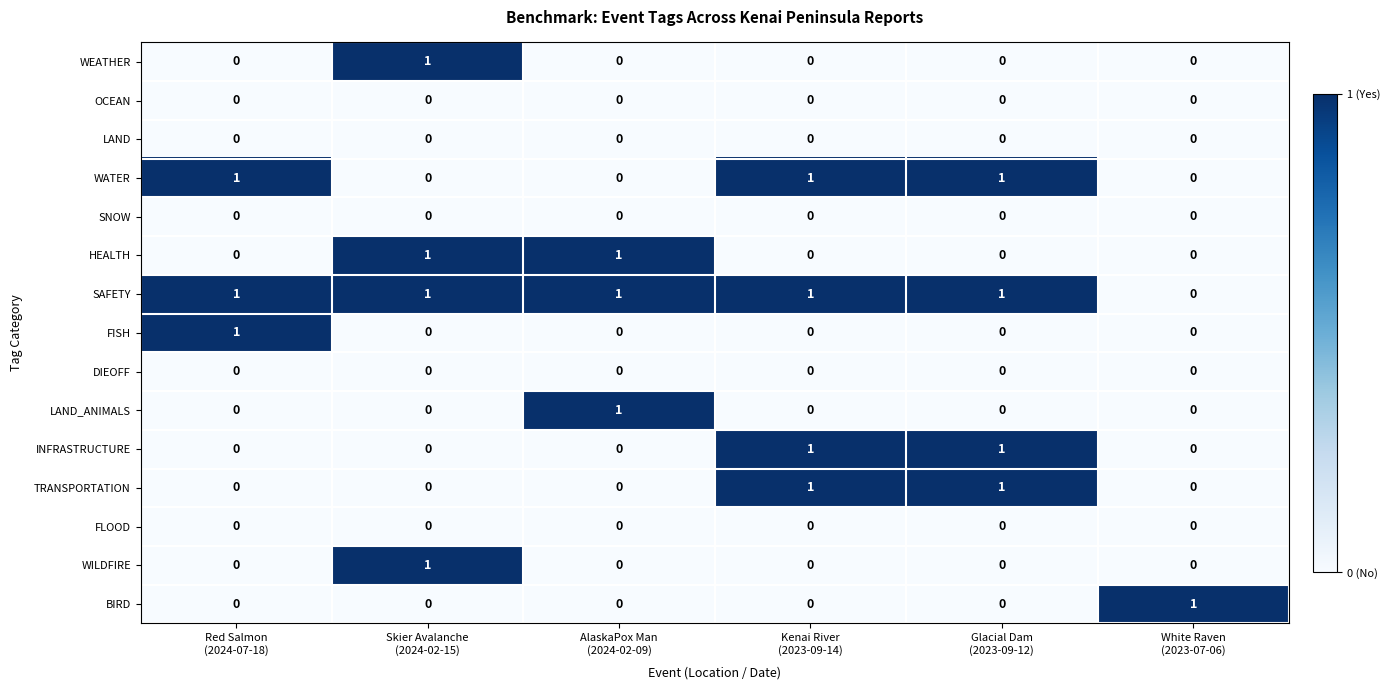

At how many categories does at least one series exceed 0?

6